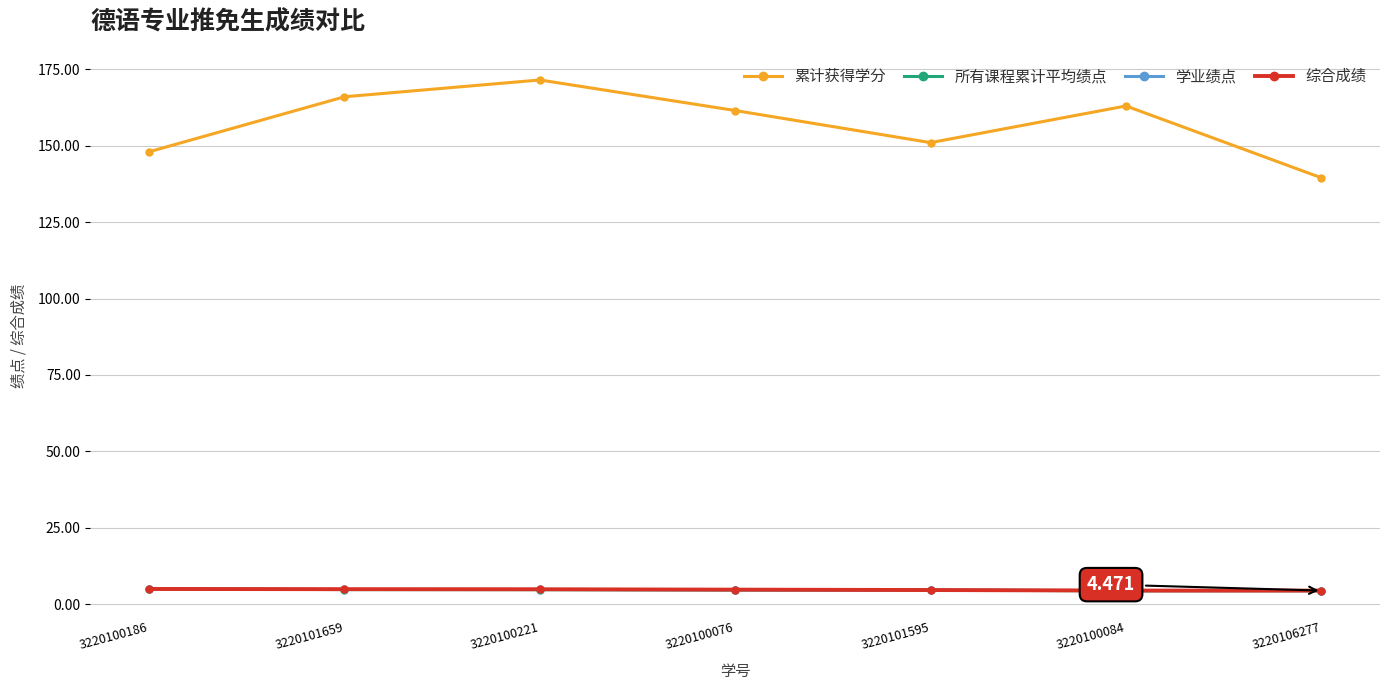

True or false: 累计获得学分 and 综合成绩 cross at least once.

False